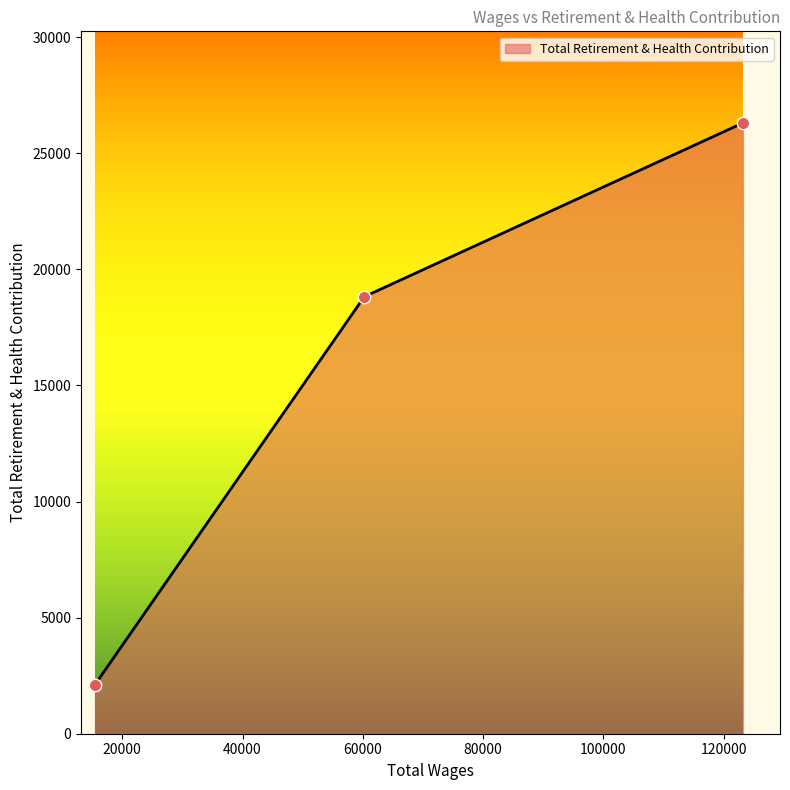

What is the maximum value shown in the chart?

26305